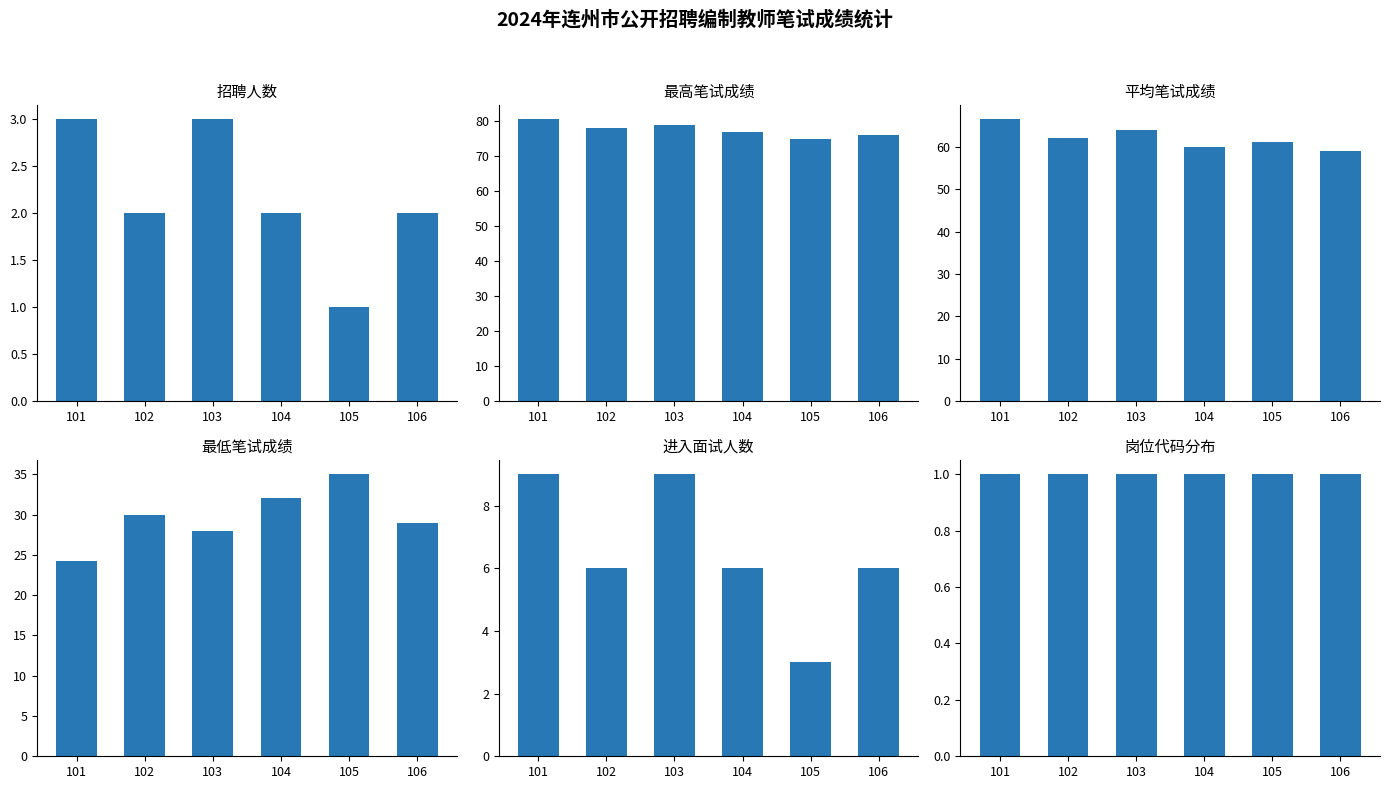

Reading right to left, list all the values displayed in this chart.

招聘人数: 2.0	1.0	2.0	3.0	2.0	3.0
最高笔试成绩: 76.0	75.0	77.0	79.0	78.0	80.5
平均笔试成绩: 59.0	61.0	60.0	64.0	62.0	66.5
最低笔试成绩: 29.0	35.0	32.0	28.0	30.0	24.3
进入面试人数: 6.0	3.0	6.0	9.0	6.0	9.0
岗位代码分布: 1.0	1.0	1.0	1.0	1.0	1.0